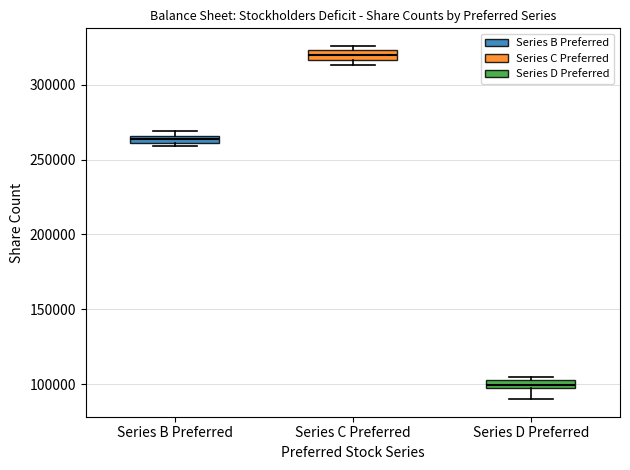

Which box's median line is the lowest?

Series D Preferred